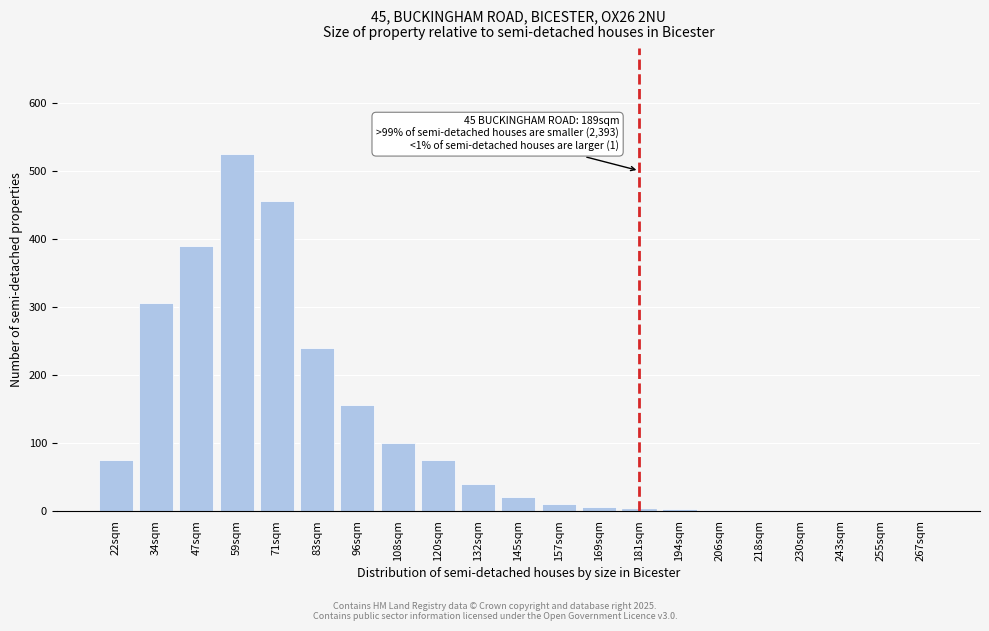

What is the sum of all values?

2402